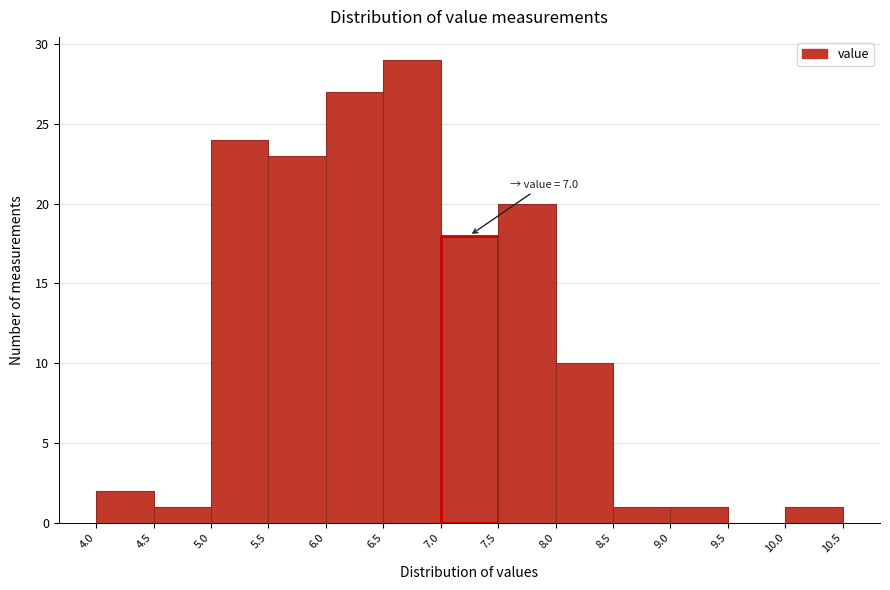

Over which range of the x-axis is the bar tallest?

6.5 to 7.0